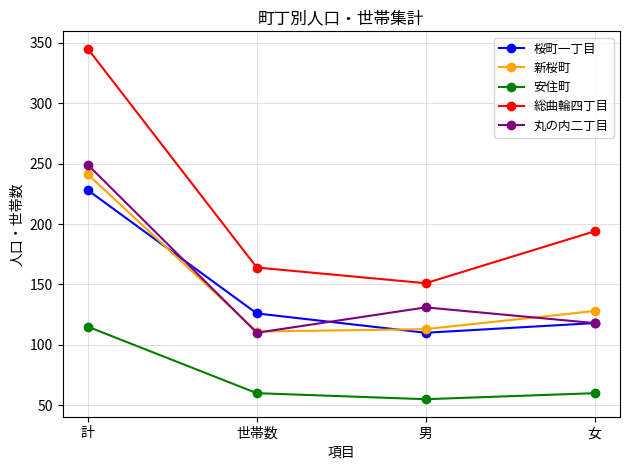

What is the average value of the 新桜町 series?

148